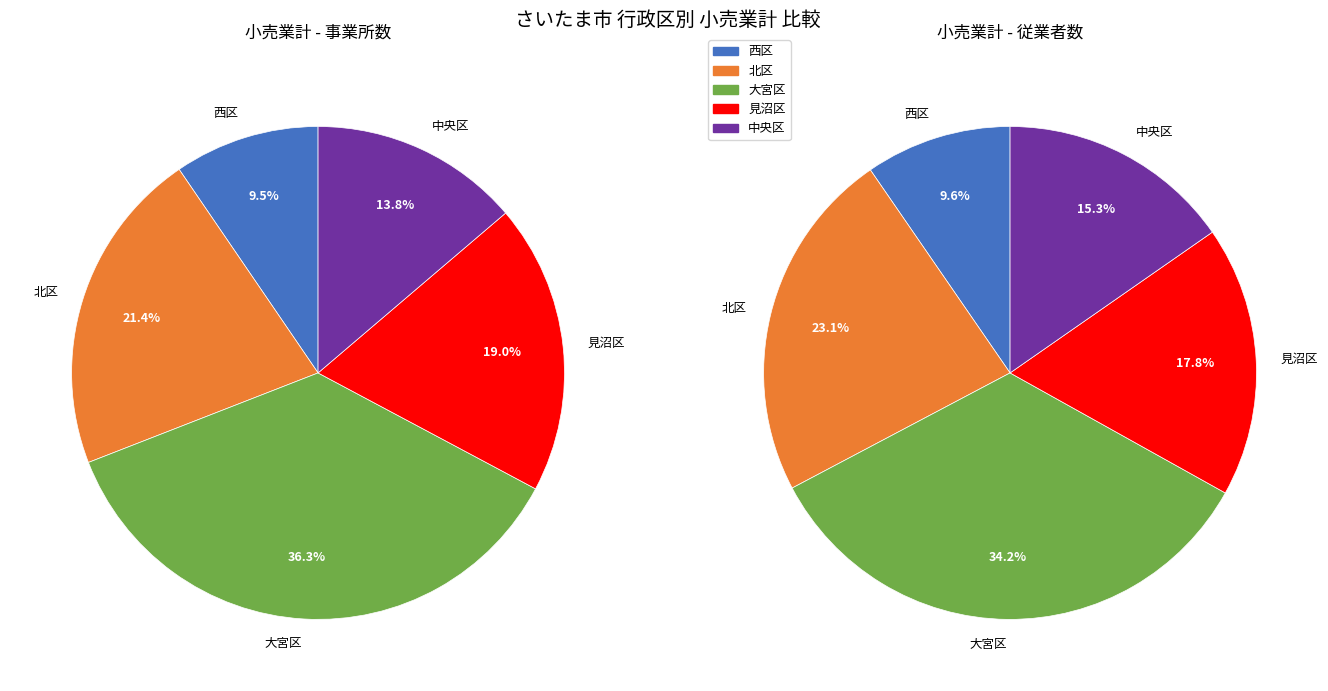

True or false: 中央区 accounts for 14% of the total.

True